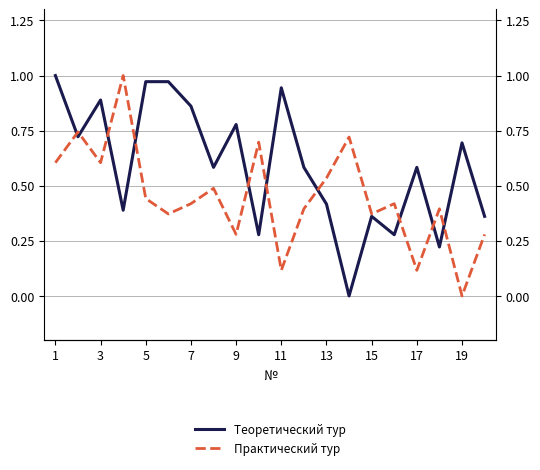

What is the sum of all Практический тур values?

9.0